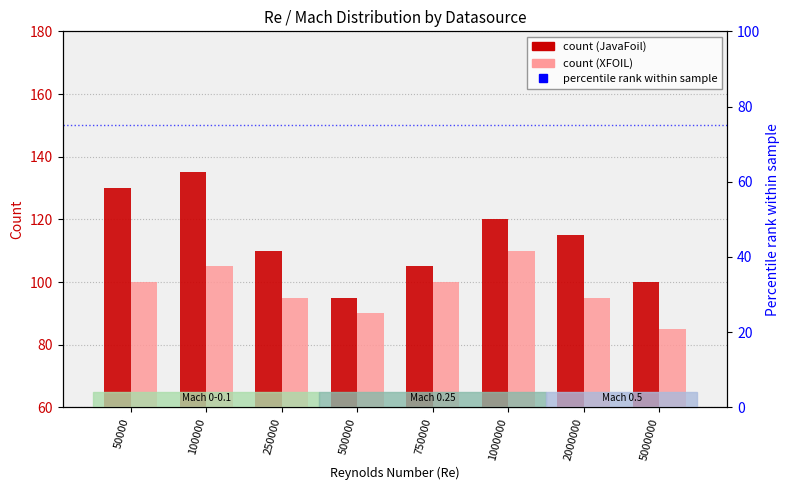

Which category has the highest value across all series?

100000